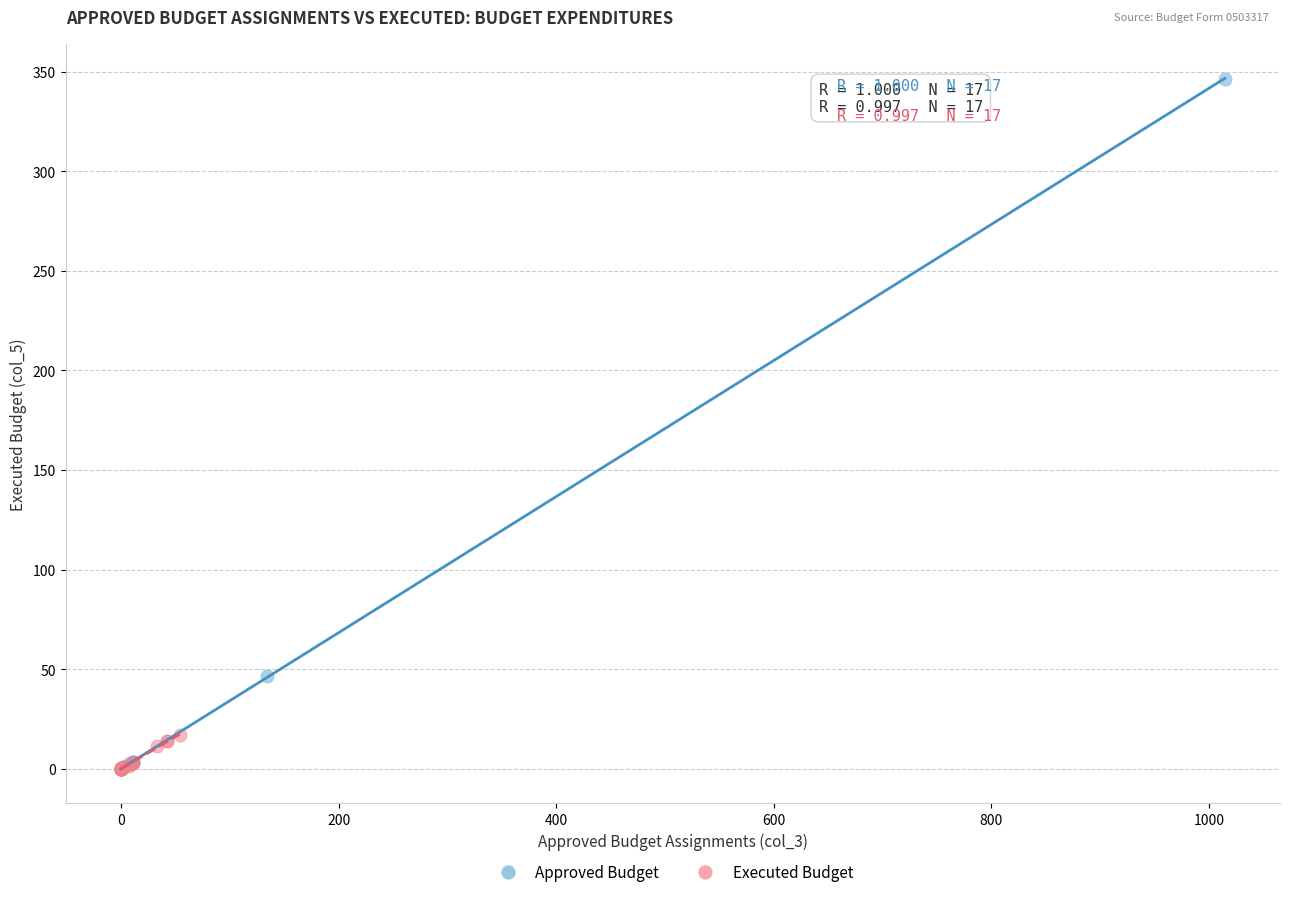

Which series has the largest Y range (max minus min)?

Approved Budget